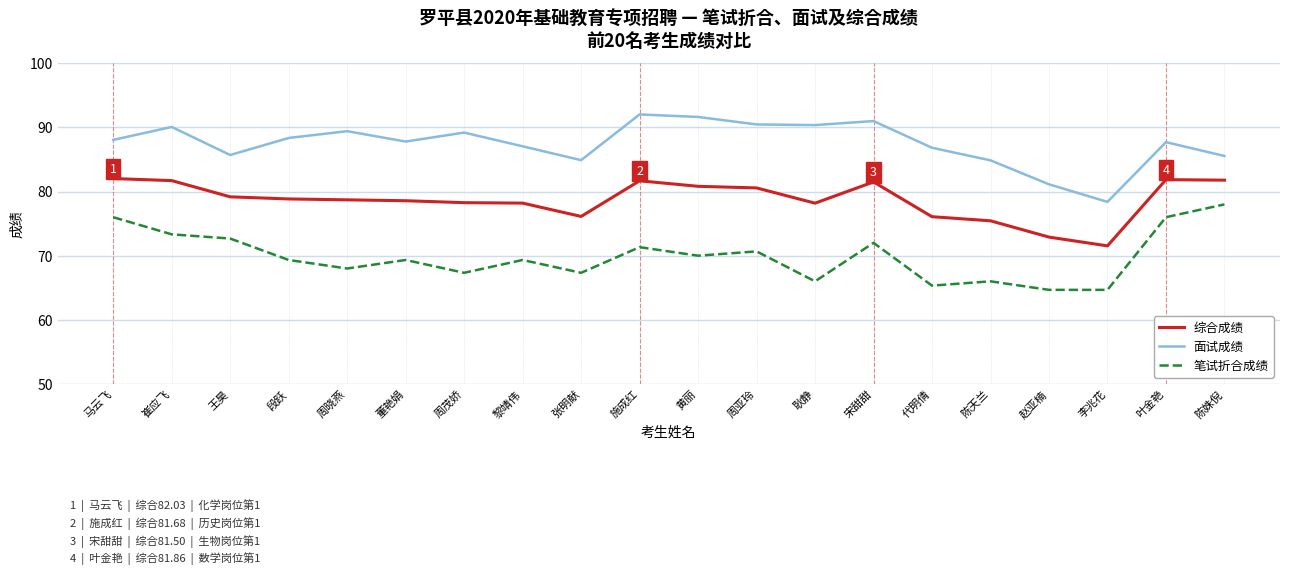

What is the lowest value of the 面试成绩 series?

78.4